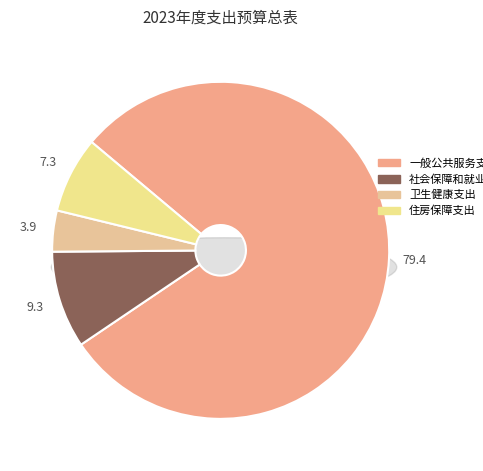

True or false: 住房保障支出 accounts for 7% of the total.

True